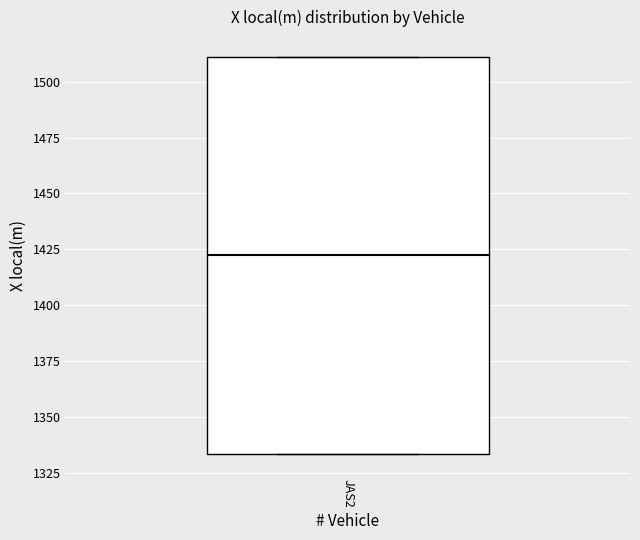

Transcribe this box plot: give where the median line is, the range the box spans, and where the two whiskers end, as read against the y-axis. The values are not printed on the chart, so give them approximately, as read against the axis.

median 1420, box 1335 to 1510, whiskers 1335 to 1510